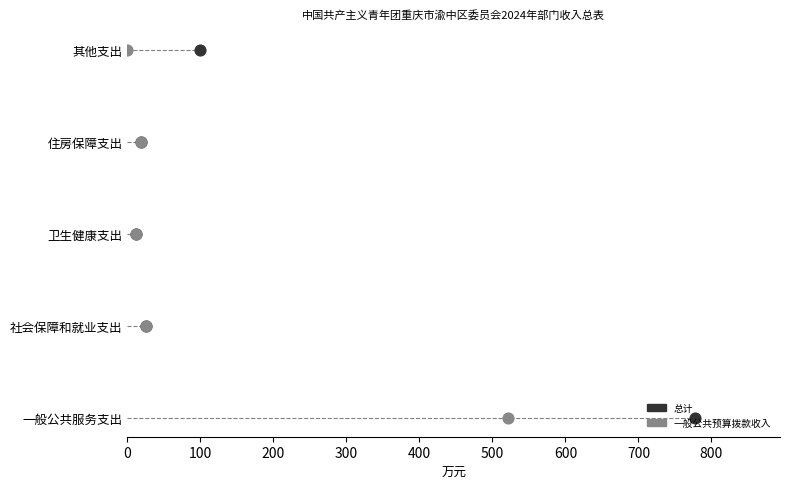

Which series has the largest total across all categories?

总计